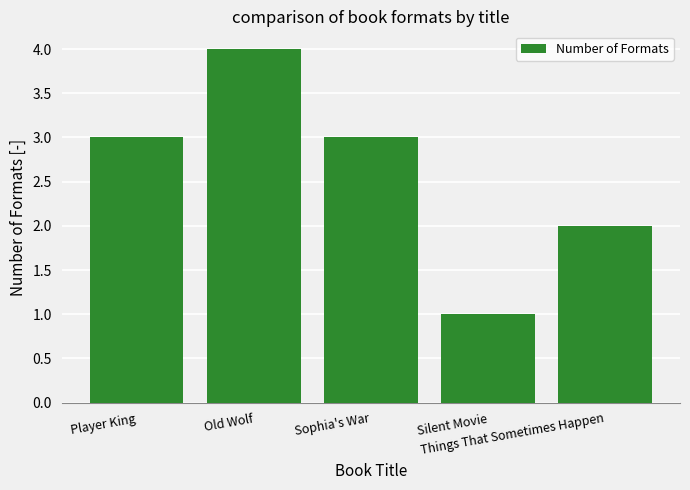

What is the smallest value displayed?

1